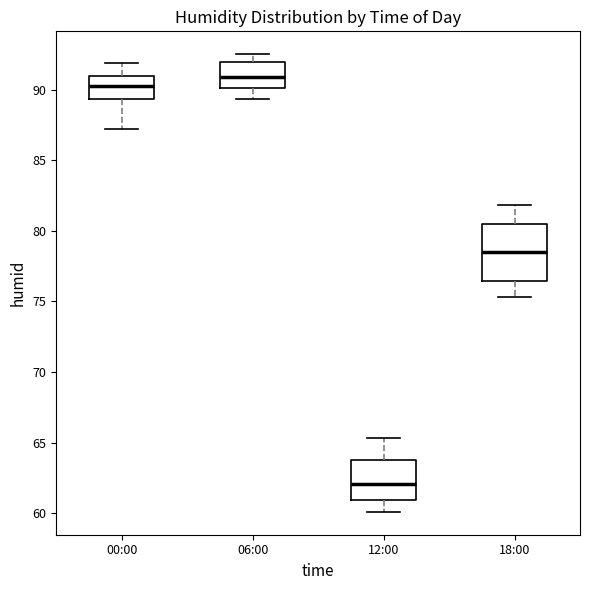

Comparing the boxes themselves (not the whiskers), which one is the tallest?

18:00